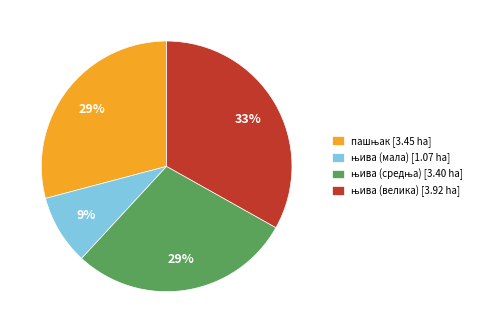

To the nearest percent, what is the average slice percentage?

25%